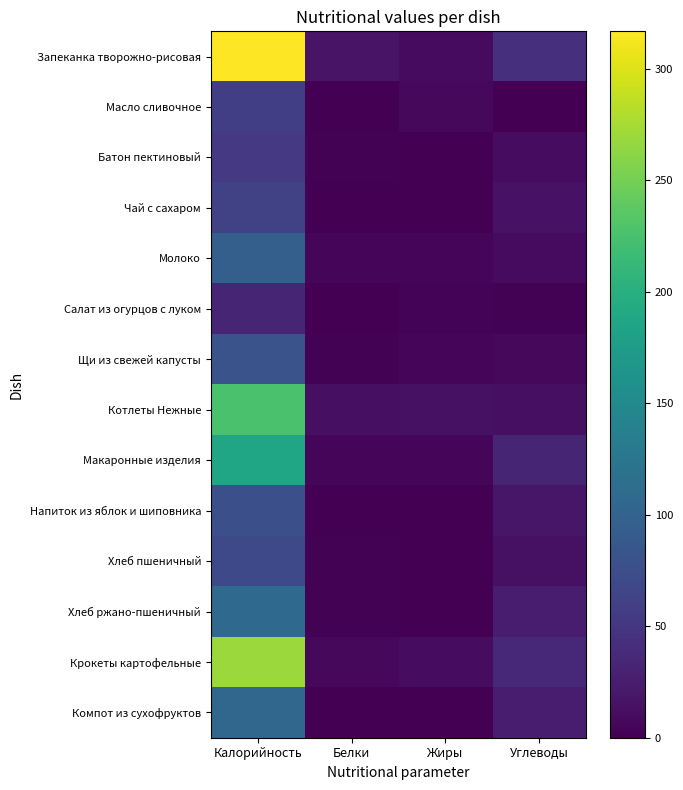

How many series are shown in this chart?

14